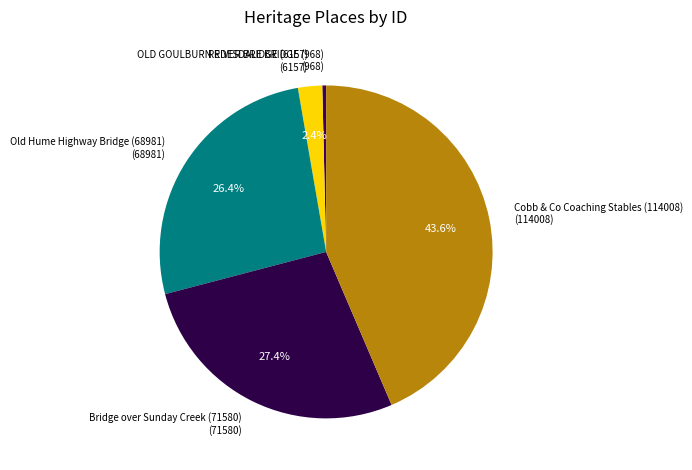

Does Cobb & Co Coaching Stables (114008) represent more than half of the total?

No